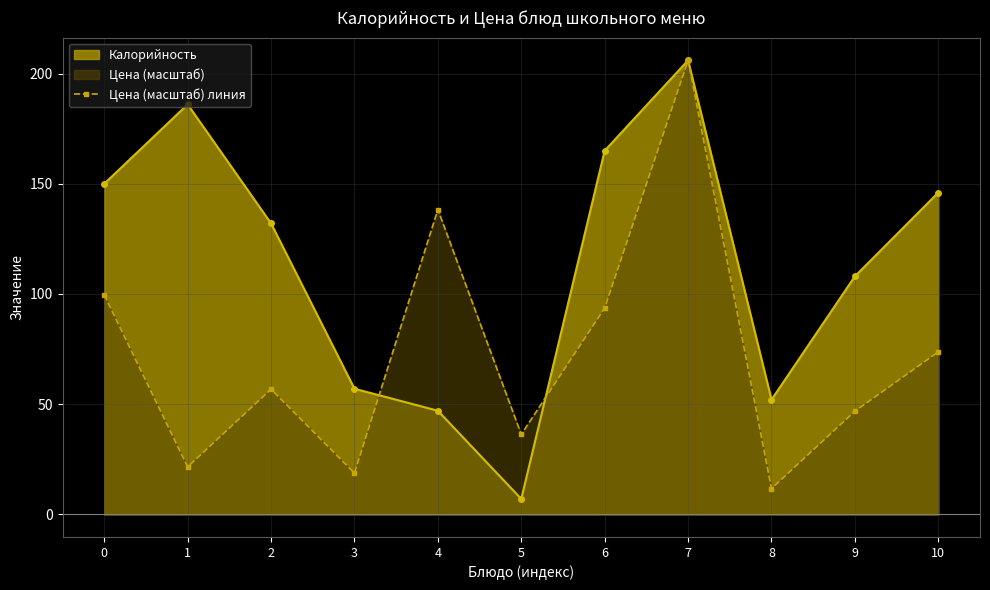

Which label corresponds to the largest value in the chart?

7